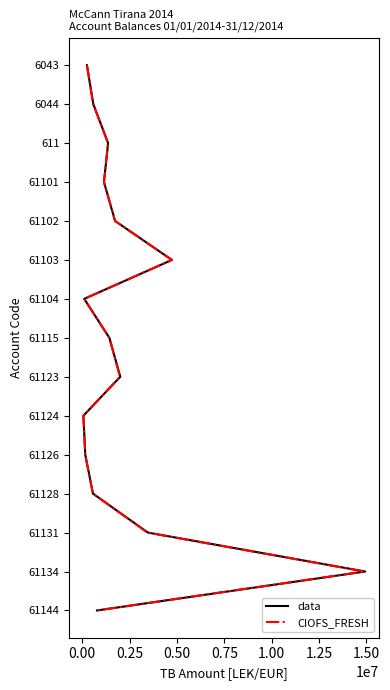

True or false: data and CIOFS_FRESH intersect in this chart.

False